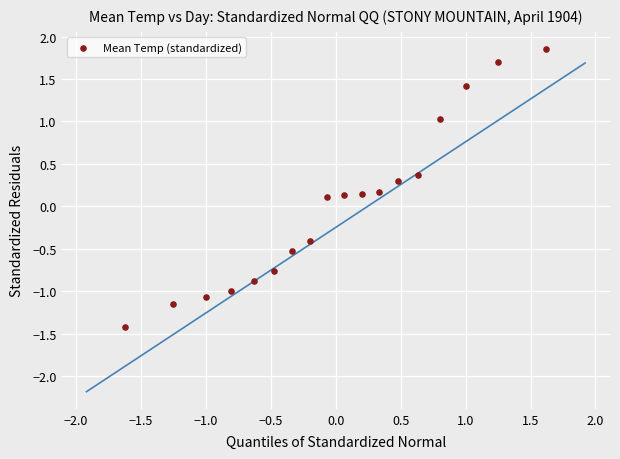

What is the range of X values (max minus min)?

3.2